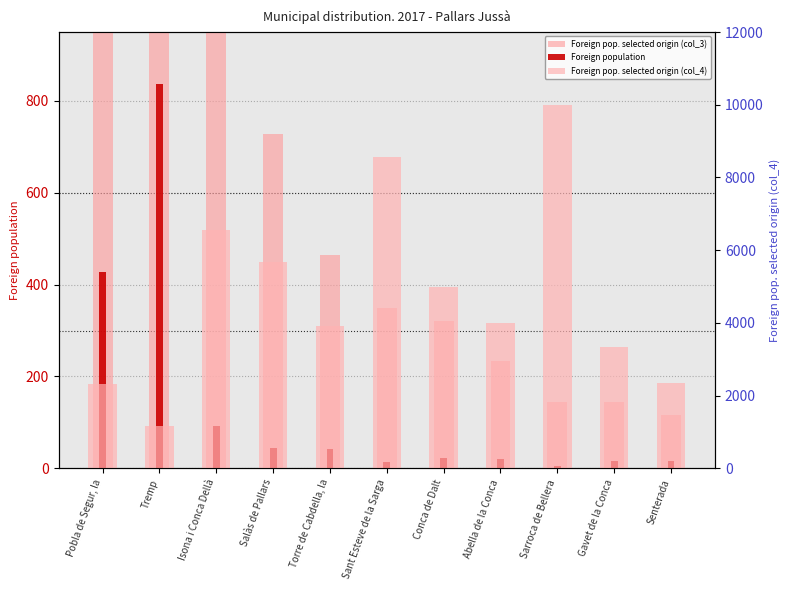

What is the difference between the Foreign pop. selected origin (col_4) values at Isona i Conca Dellà and Sant Esteve de la Sarga?

2012